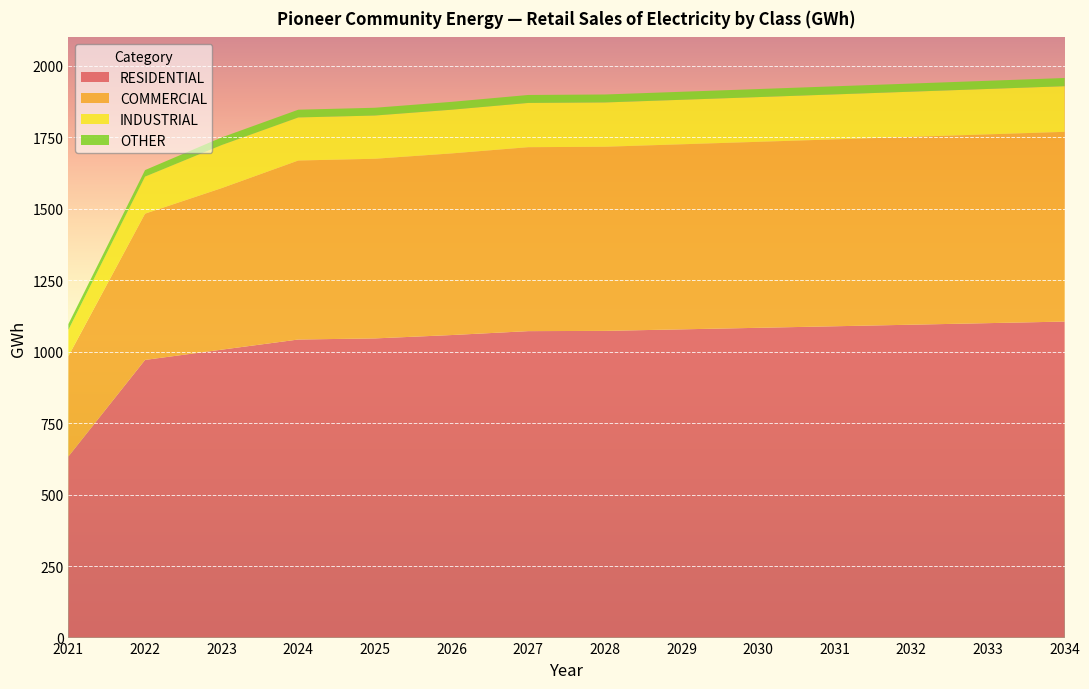

Reading left to right, list all the values displayed in this chart.

RESIDENTIAL: 2021=633.8	2022=971.5	2023=1007.4	2024=1042.9	2025=1046.8	2026=1058.6	2027=1072.3	2028=1073.1	2029=1078.5	2030=1083.9	2031=1089.3	2032=1094.8	2033=1100.2	2034=1105.7
COMMERCIAL: 2021=351.1	2022=511.8	2023=565.3	2024=626.3	2025=628.6	2026=635.5	2027=643.6	2028=644.3	2029=647.5	2030=650.7	2031=654.0	2032=657.3	2033=660.5	2034=663.9
INDUSTRIAL: 2021=91.8	2022=129.5	2023=150.7	2024=150.6	2025=151.2	2026=152.9	2027=154.8	2028=154.9	2029=155.7	2030=156.5	2031=157.3	2032=158.1	2033=158.8	2034=159.6
OTHER: 2021=20.3	2022=22.9	2023=26.7	2024=27.1	2025=27.2	2026=27.5	2027=27.9	2028=27.9	2029=28.0	2030=28.2	2031=28.3	2032=28.5	2033=28.6	2034=28.8